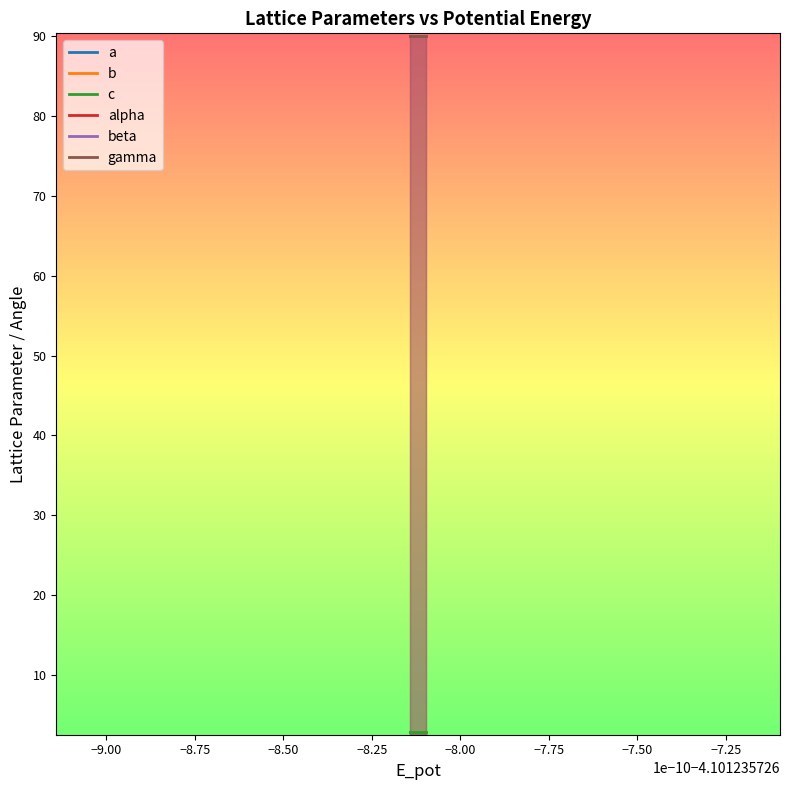

What is the sum of all a values?

43.0